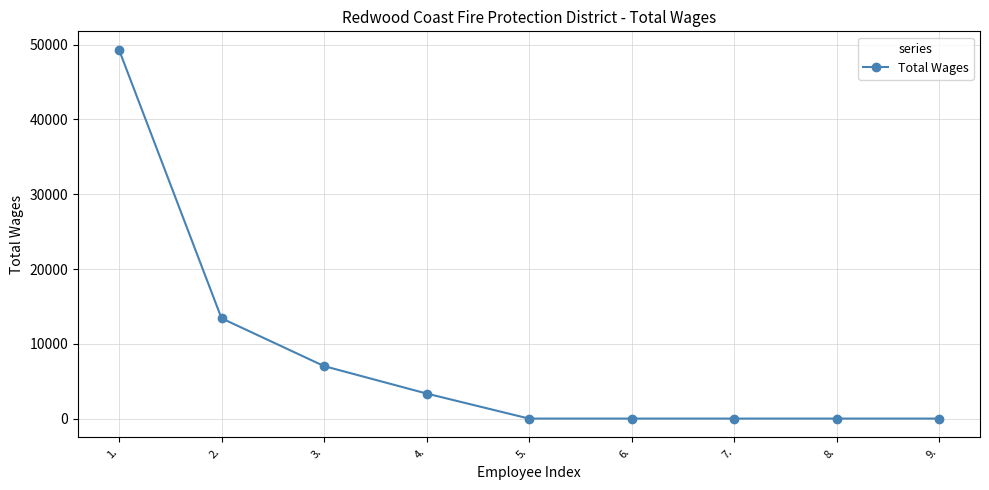

How many distinct data groups are displayed?

1